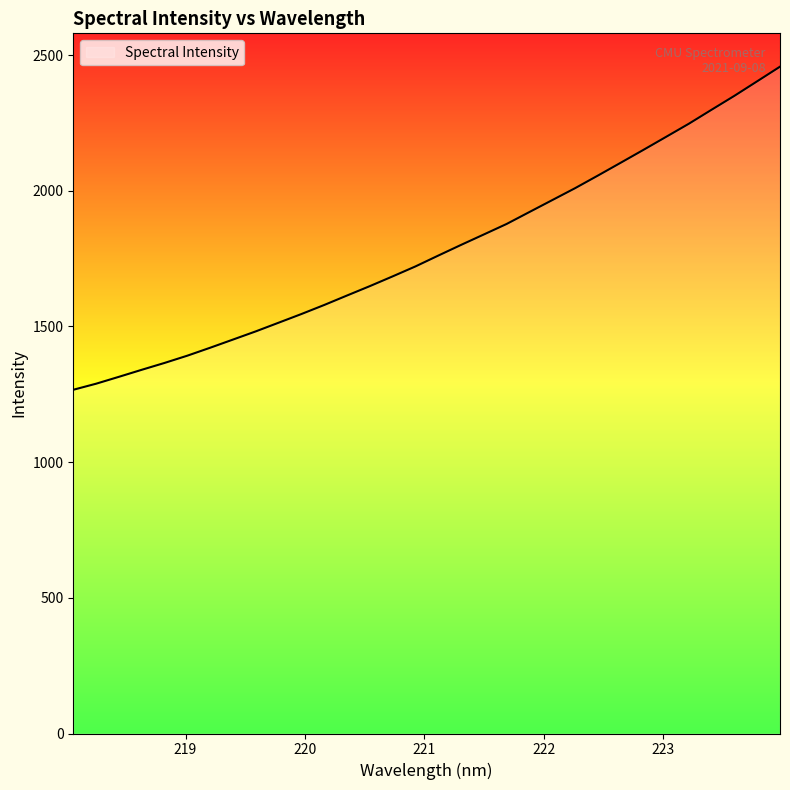

How many lines are shown in the chart?

1